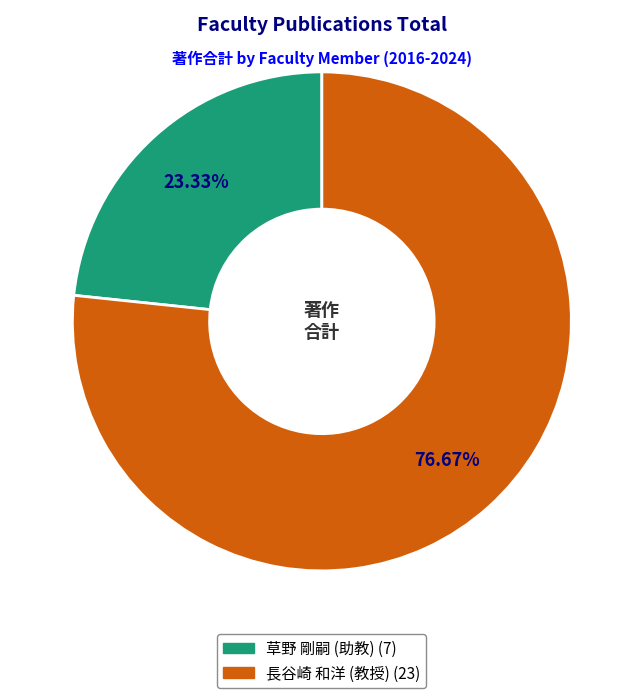

How many segments does this pie chart have?

2